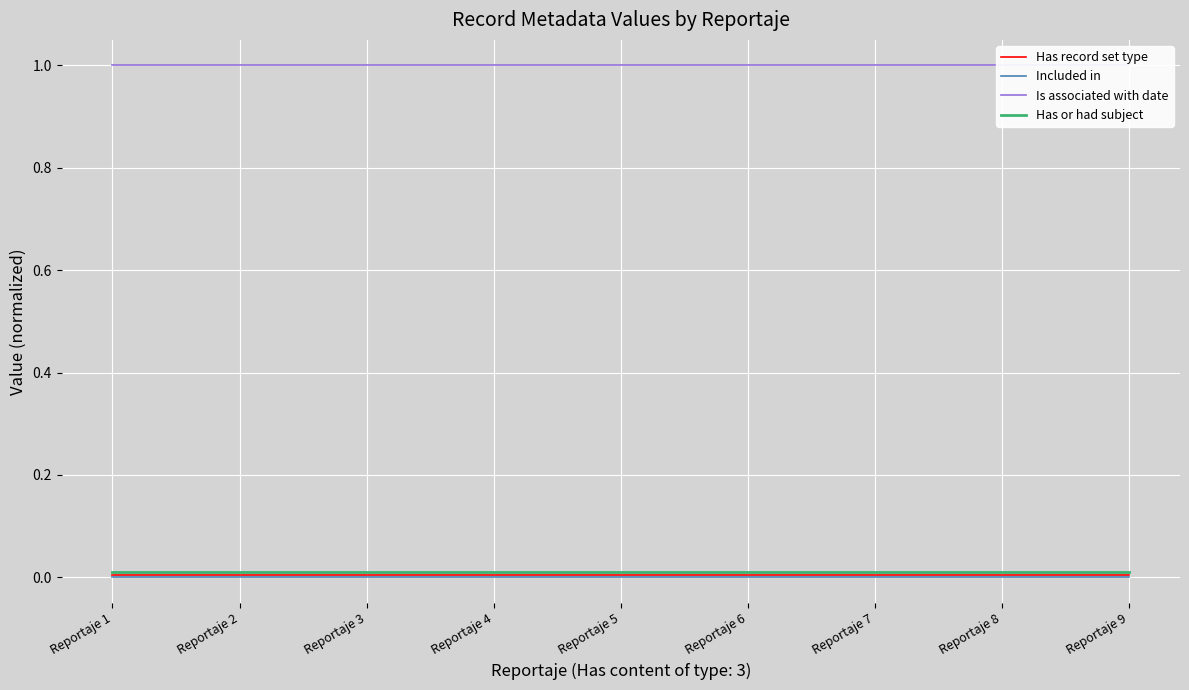

Which series changed the most between Reportaje 5 and Reportaje 6?

Has record set type